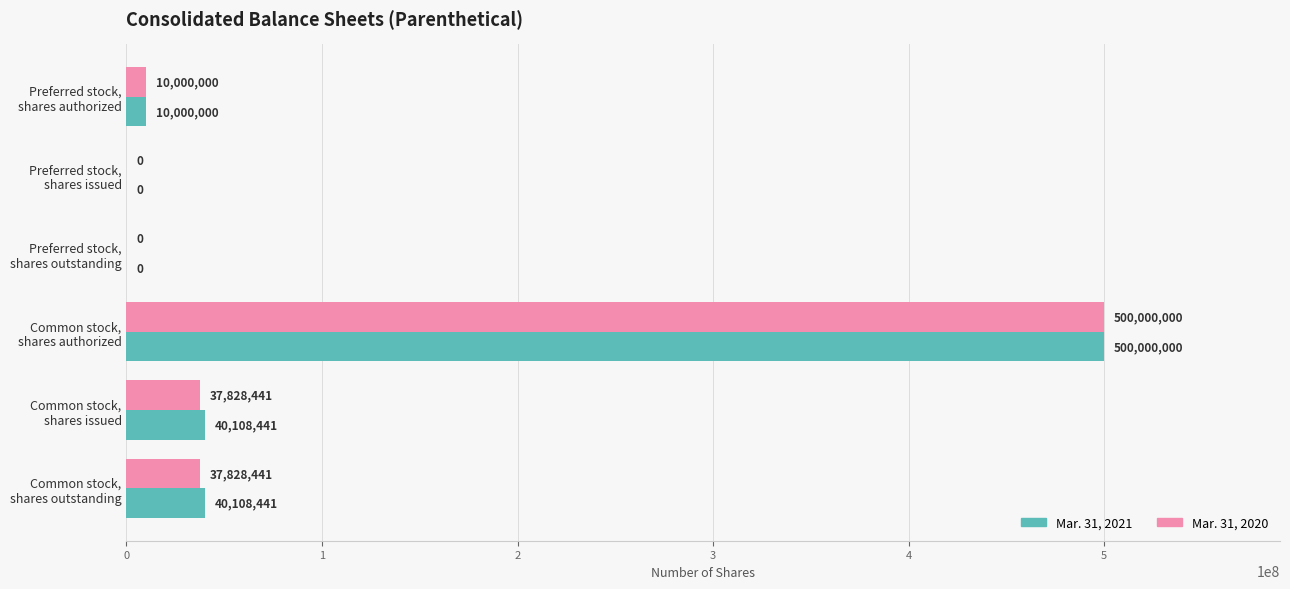

What is the maximum value for Mar. 31, 2021?

500000000